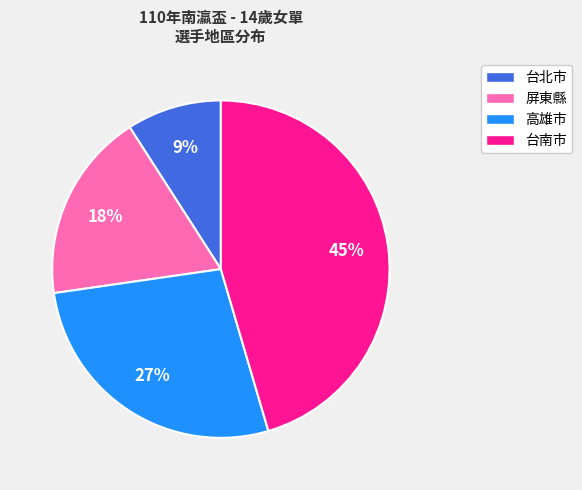

Does any single category account for the majority?

No